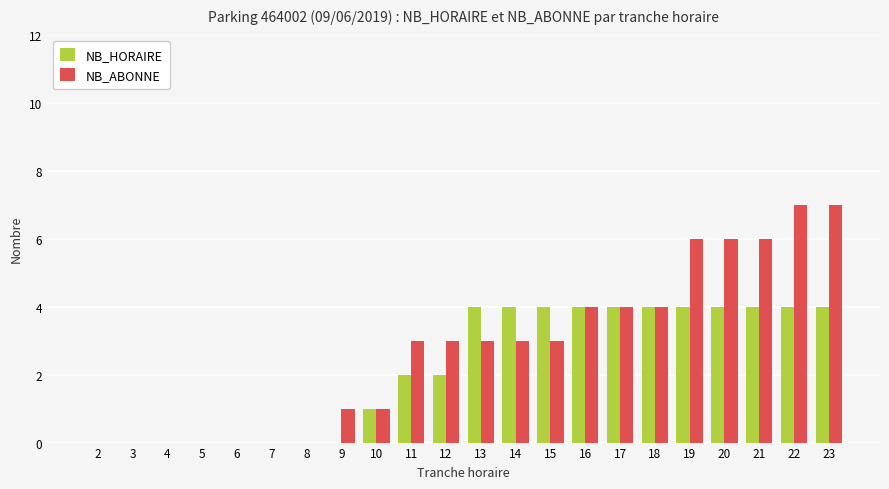

What is the sum of the NB_HORAIRE values at 21 and 22?

8